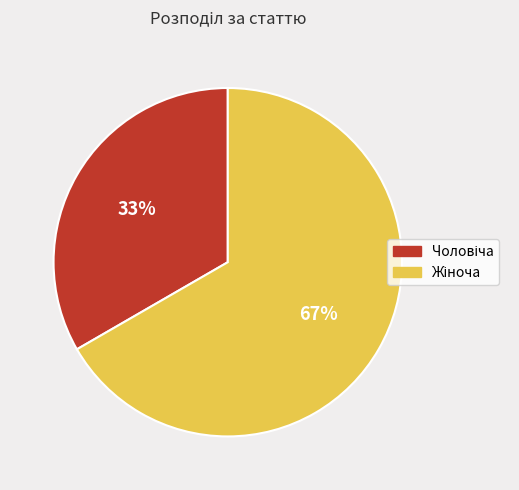

To the nearest percent, what is the average slice percentage?

50%